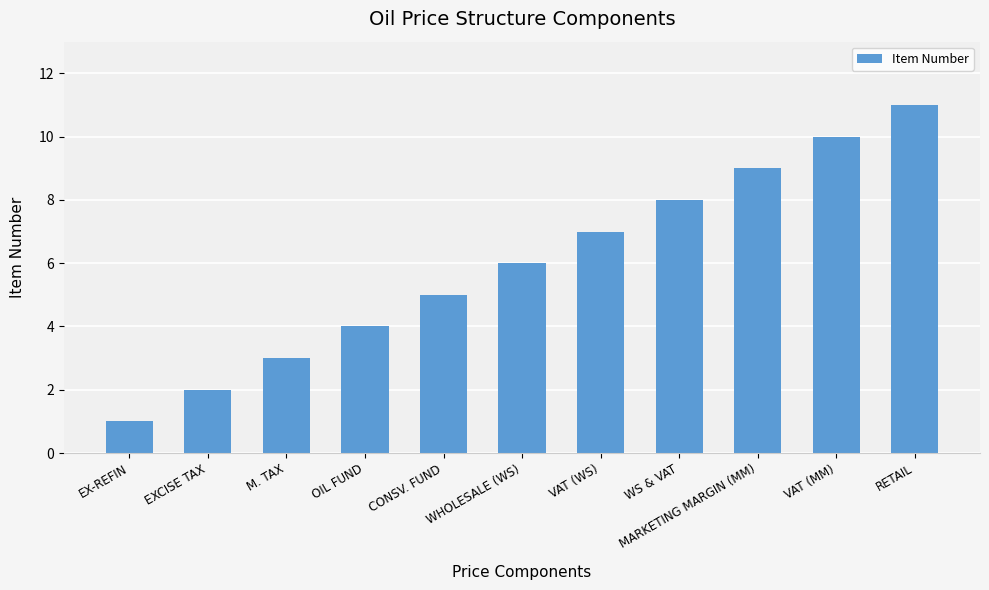

True or false: the data shows 3 at EXCISE TAX.

False